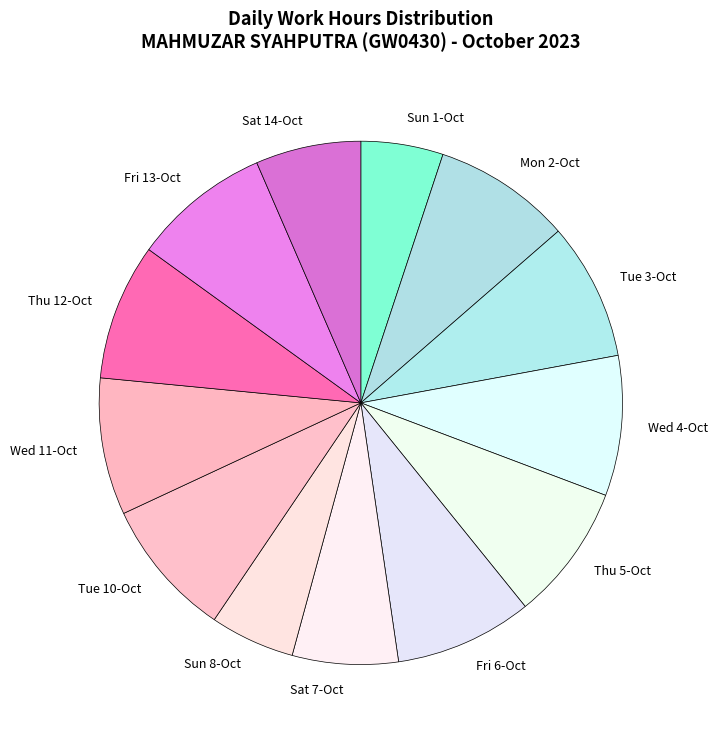

True or false: Sun 8-Oct accounts for 5% of the total.

True